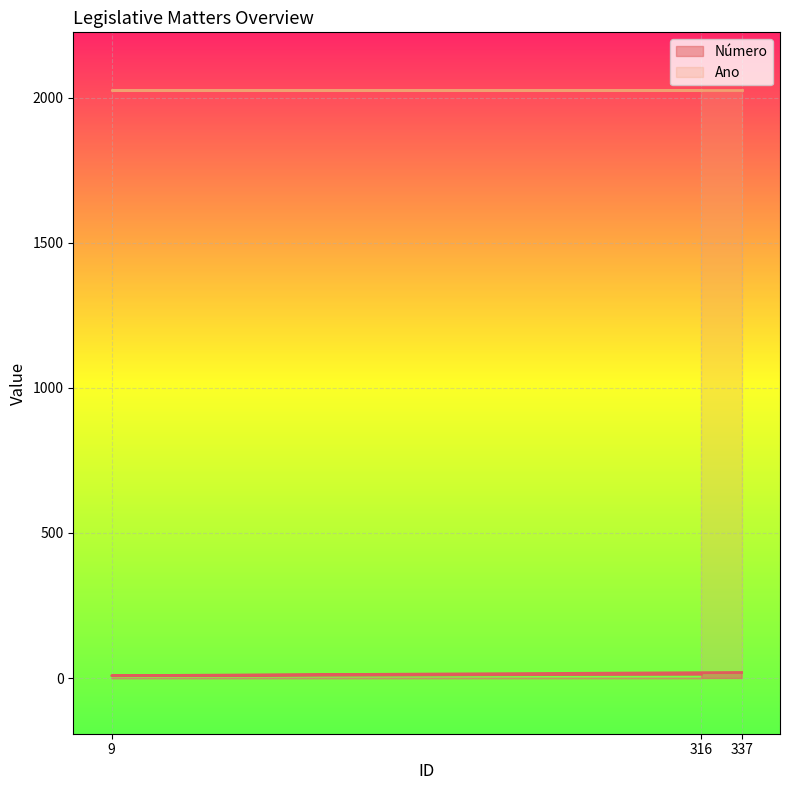

What is the smallest value displayed?

8